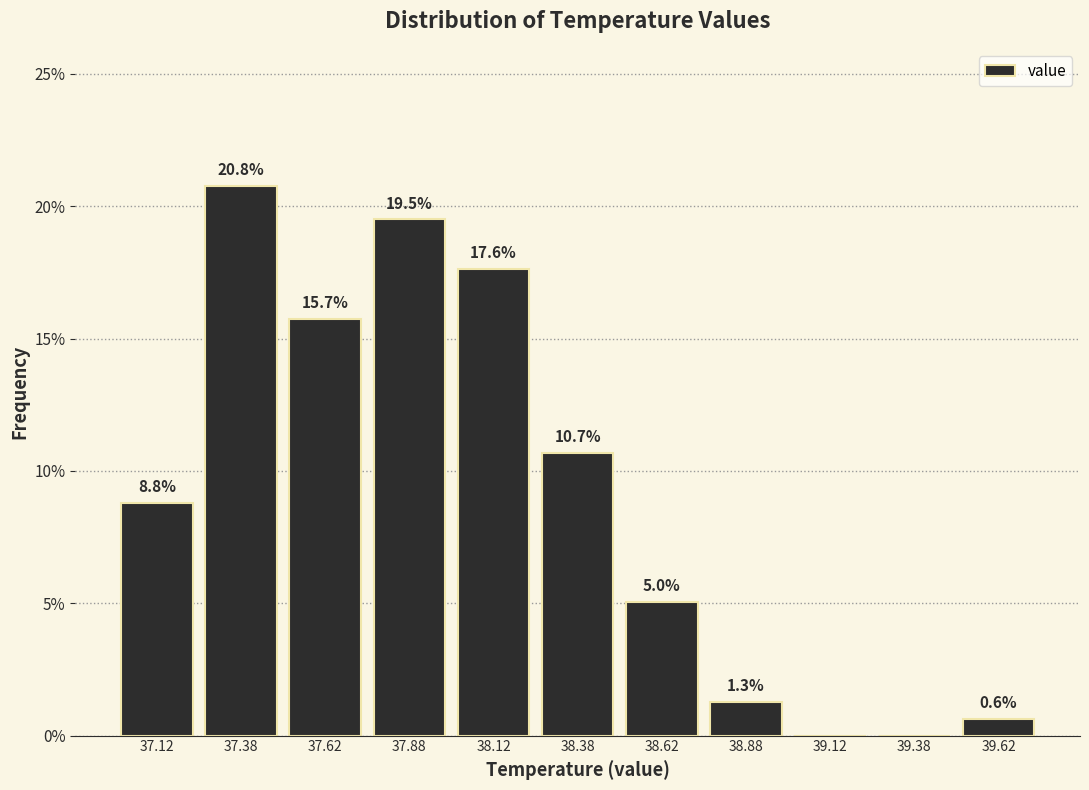

Over which range of the x-axis is the bar tallest?

37.25 to 37.50